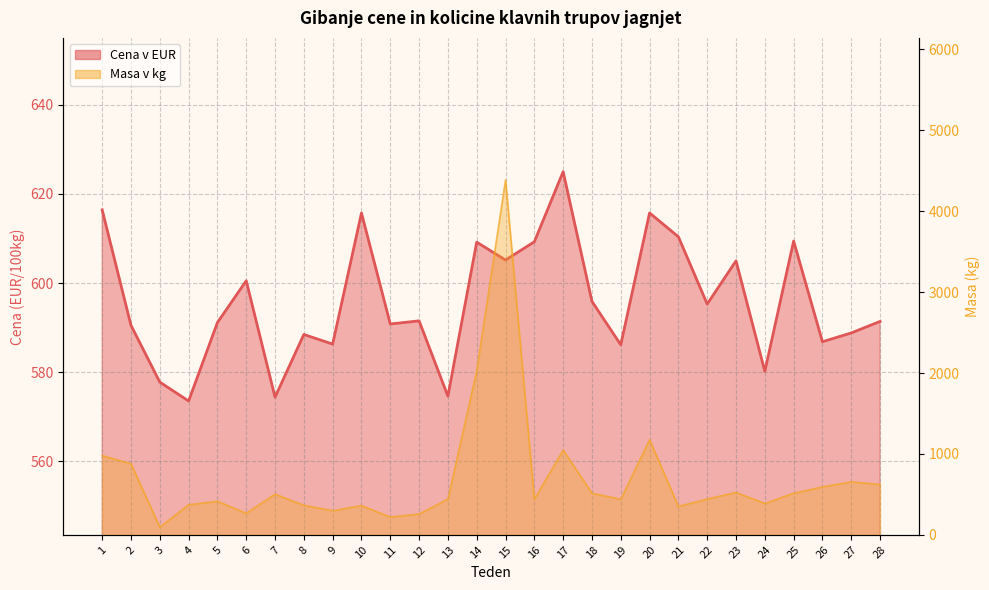

Does the chart display data point markers on the line(s)?

No